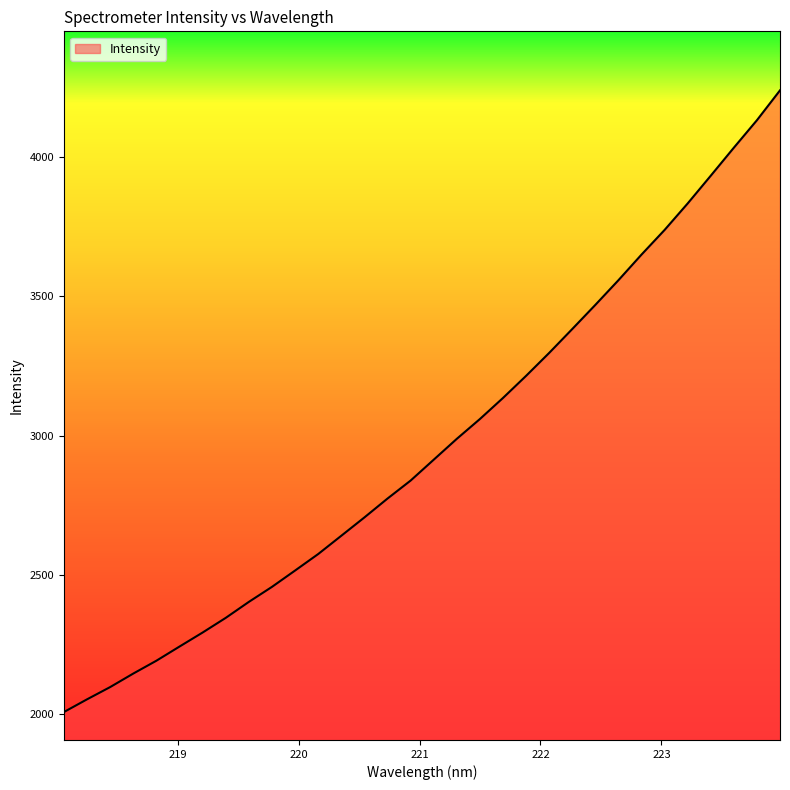

What is the maximum value shown in the chart?

4240.5